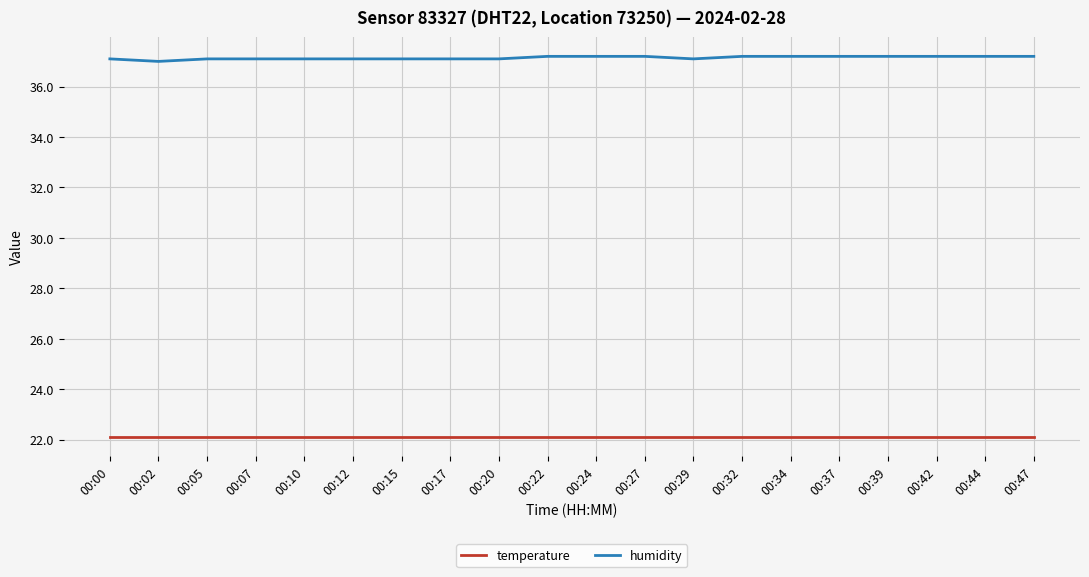

Rank the series by their maximum value, from highest to lowest.

humidity, temperature